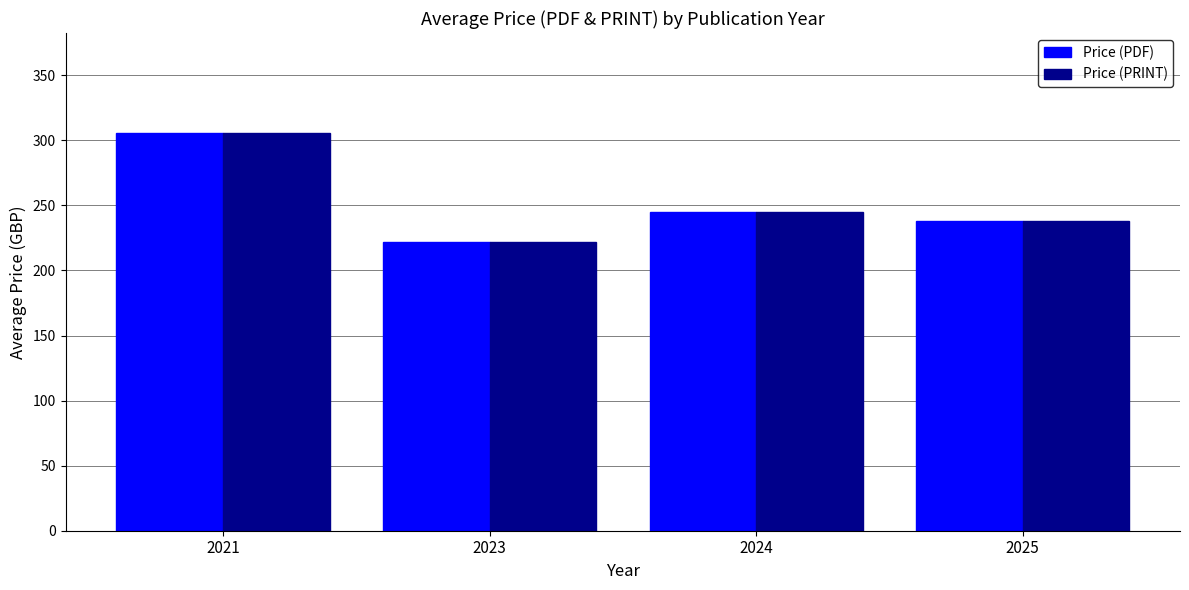

What are all the series names shown in the legend?

Price (PDF), Price (PRINT)